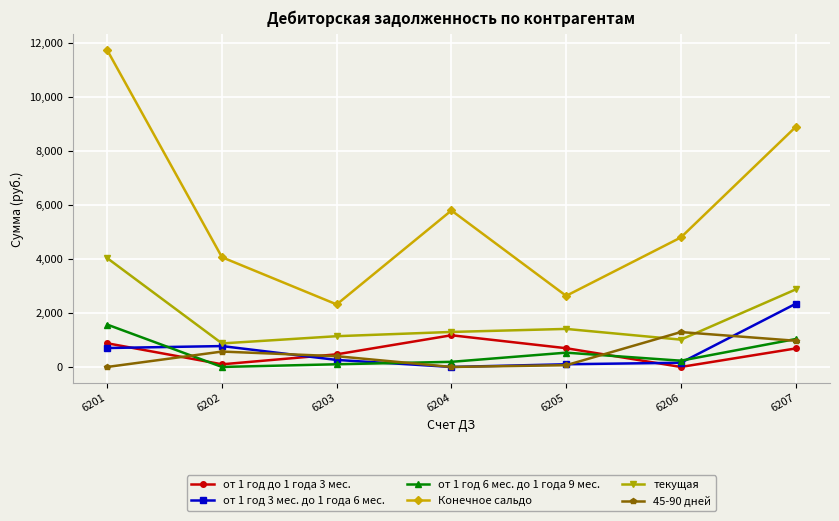

Is it true that от 1 год до 1 года 3 мес. equals 695.0 at 6205?

True